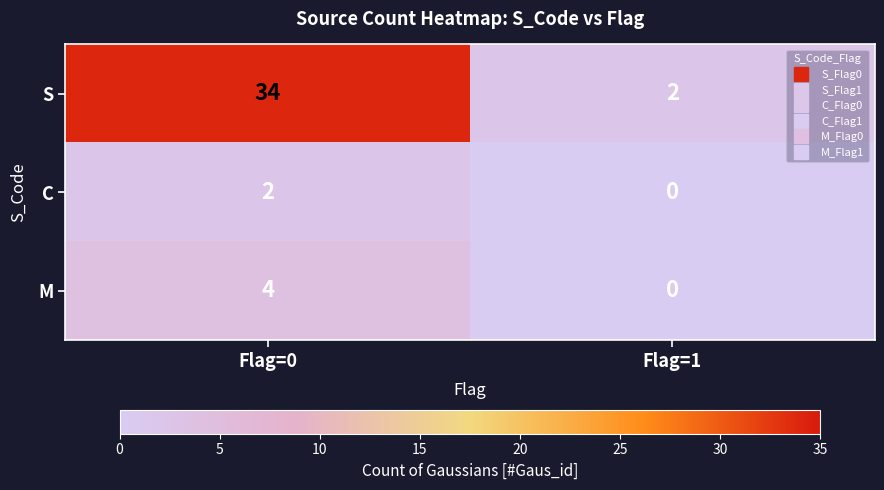

How many categories are shown in the chart?

2